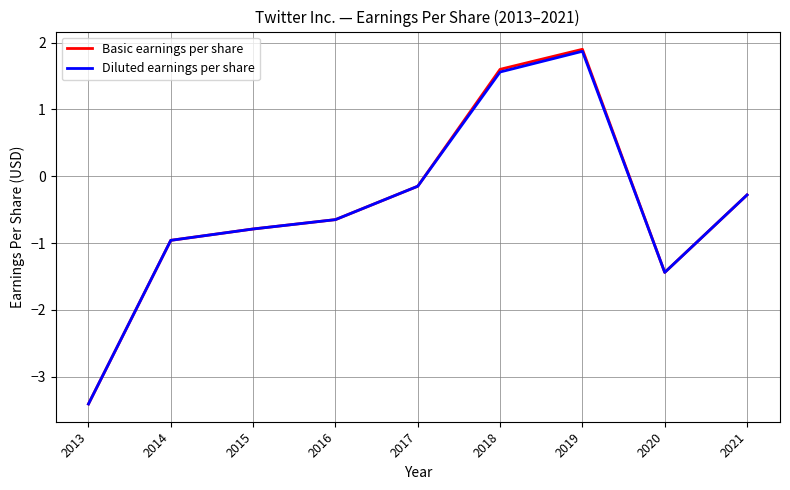

Which series has the widest spread of values?

Basic earnings per share